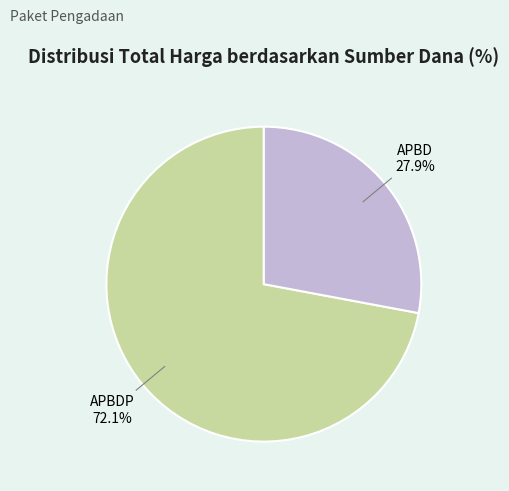

Does any single category account for the majority?

Yes